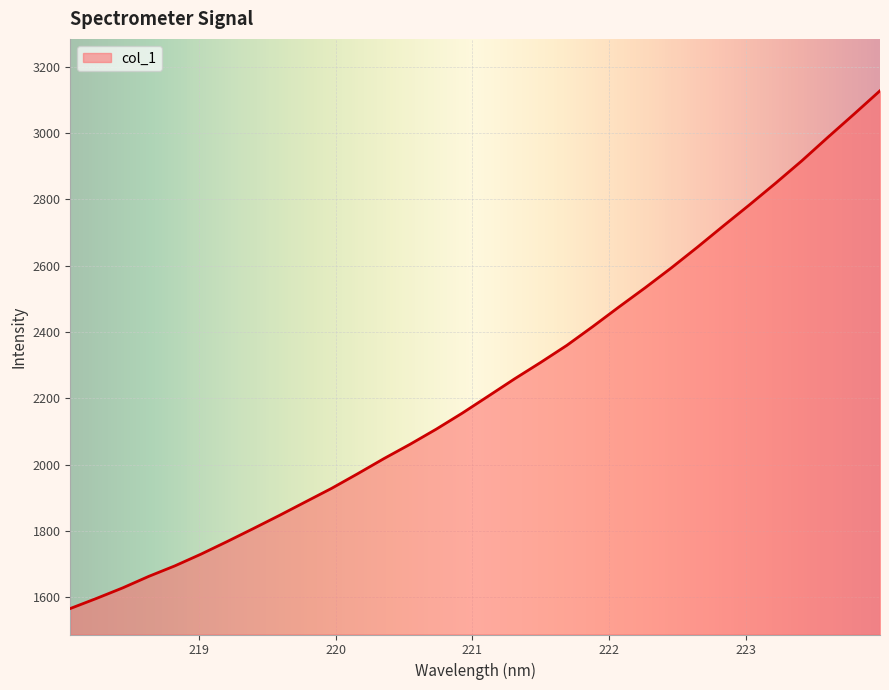

What is the smallest value displayed?

1566.3